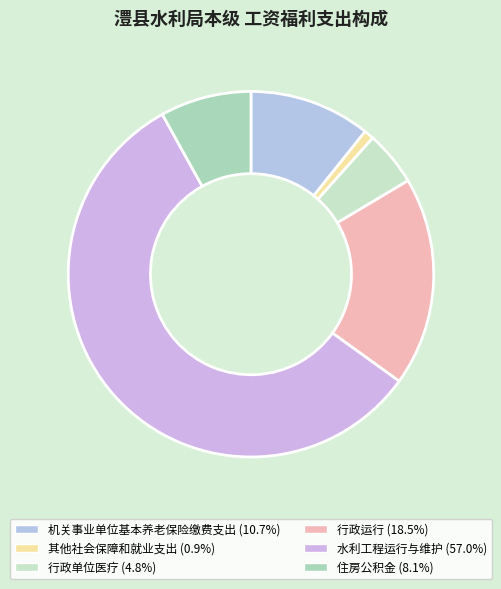

Which slice is the smallest?

其他社会保障和就业支出